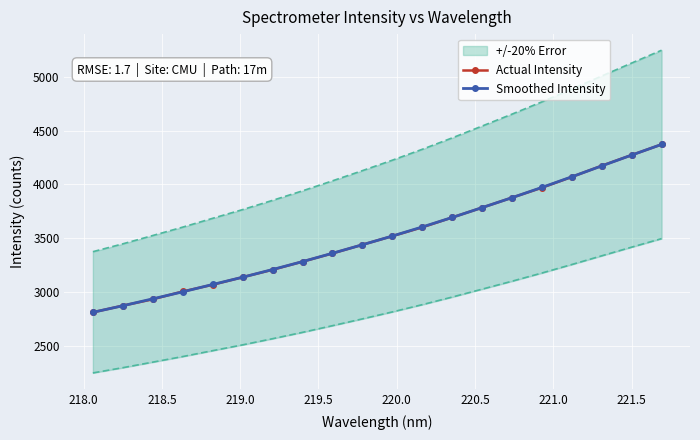

Is this an area chart (filled region under the line)?

No